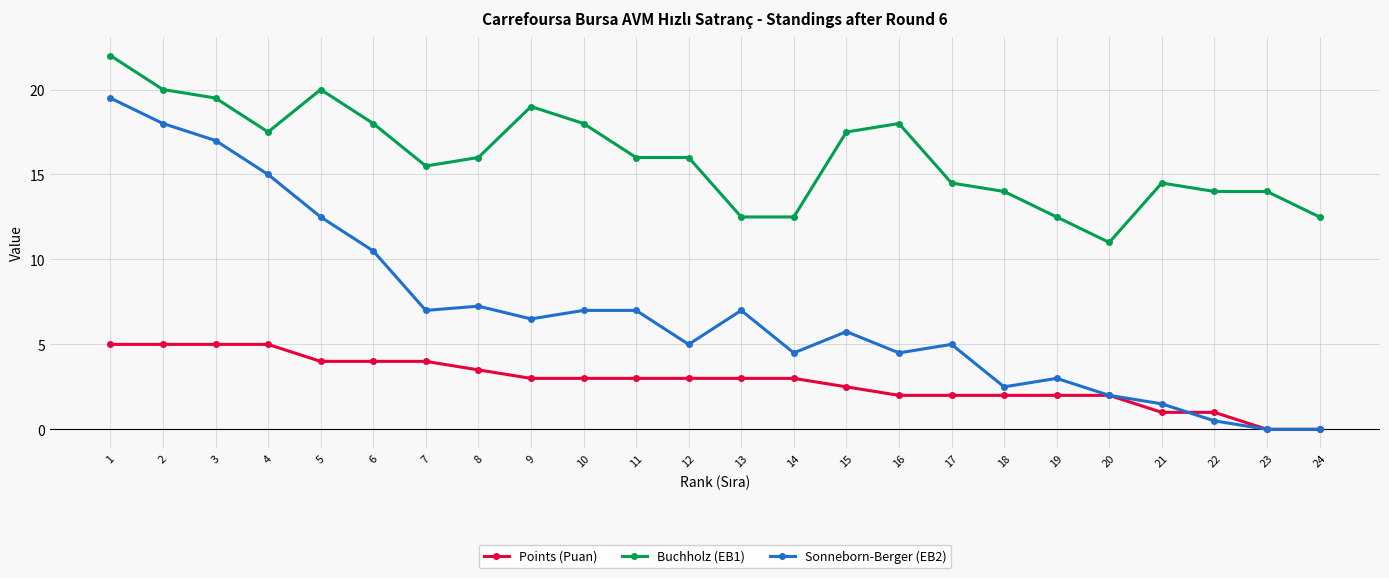

What are all the series names shown in the legend?

Points (Puan), Buchholz (EB1), Sonneborn-Berger (EB2)